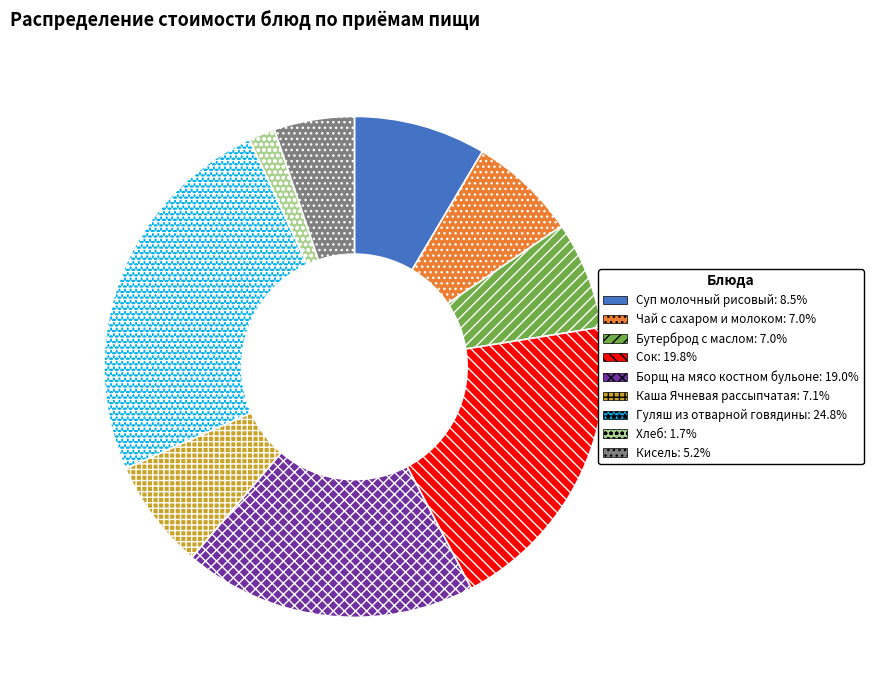

Which category has the biggest portion of the pie?

Гуляш из отварной говядины